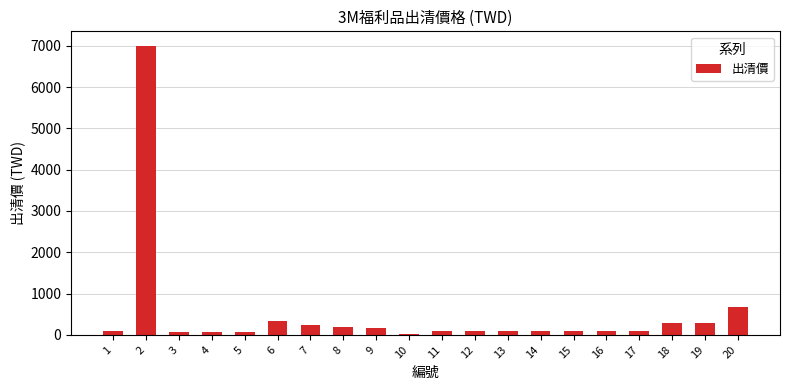

What is the sum of the values at 7 and 8?

449